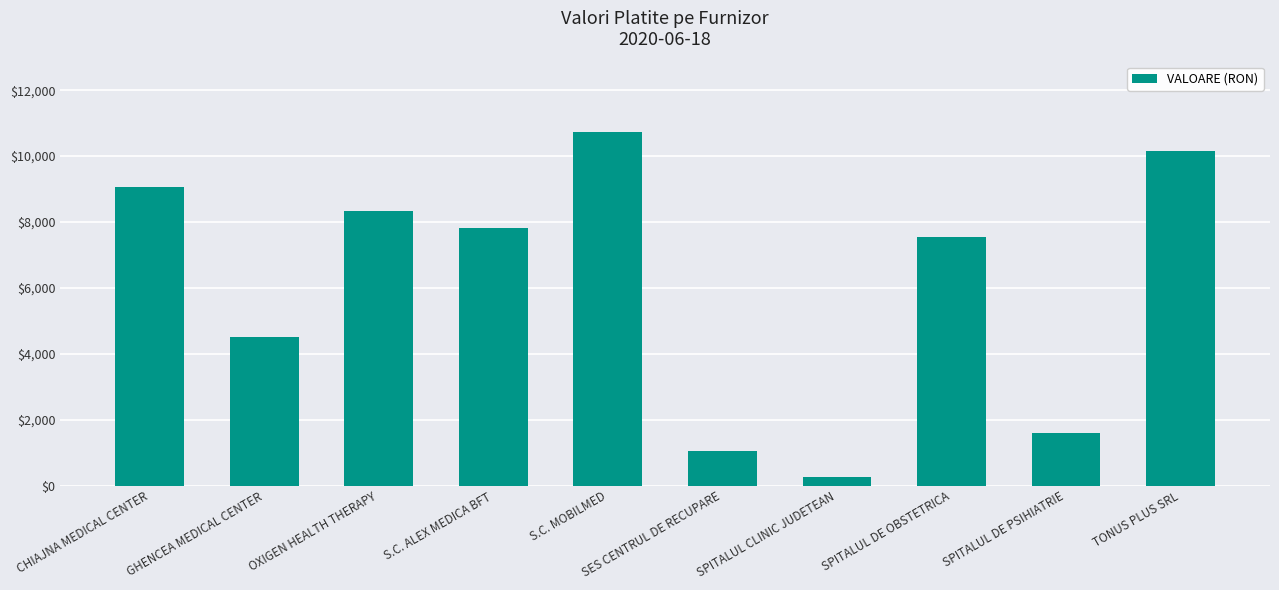

At which category does the chart reach its minimum across all series?

SPITALUL CLINIC JUDETEAN